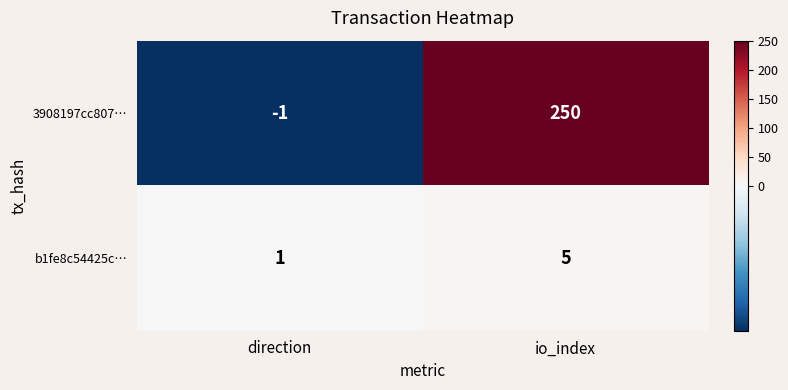

List the labels in order of 3908197cc807… value, largest first.

io_index, direction